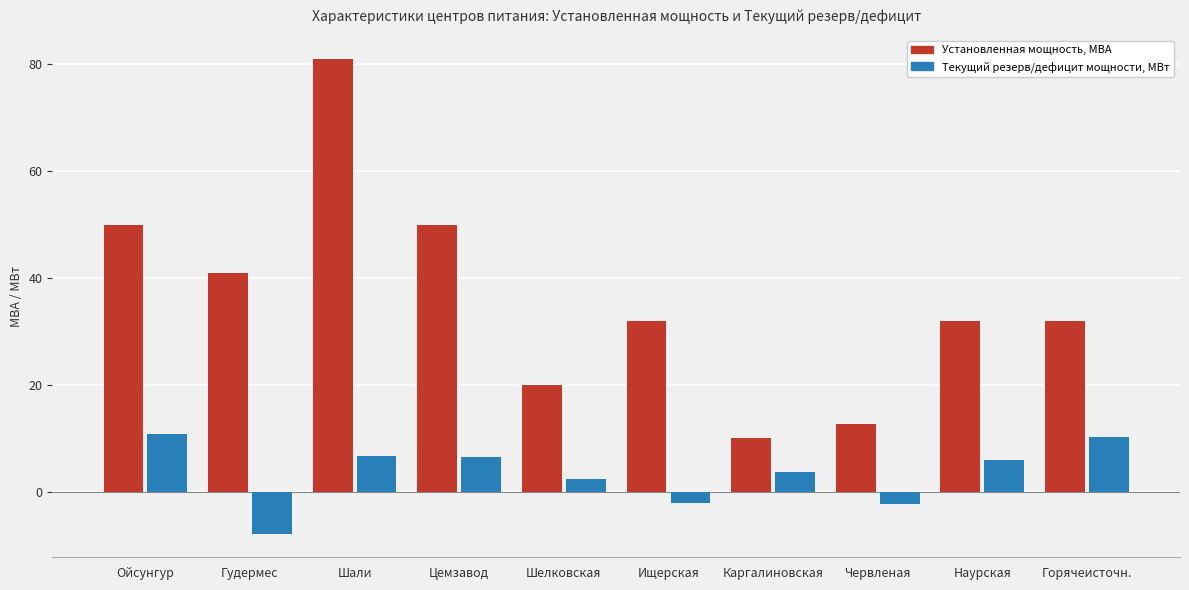

What are all the series names shown in the legend?

Установленная мощность, МВА, Текущий резерв/дефицит мощности, МВт